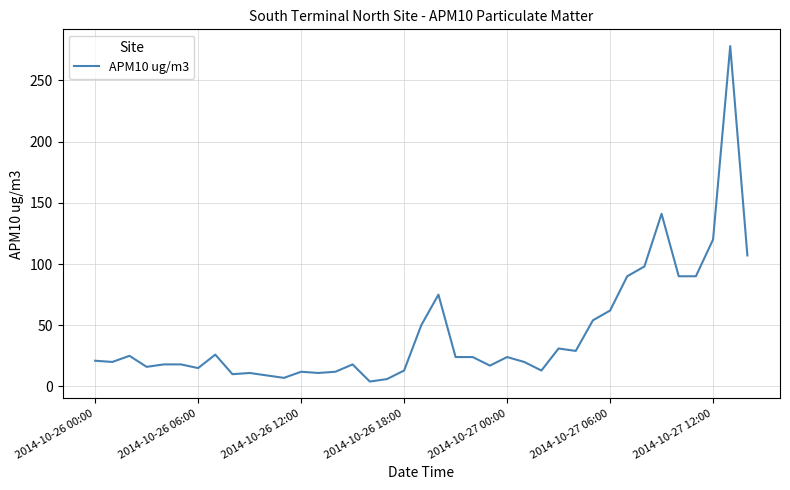

Is this an area chart (filled region under the line)?

No